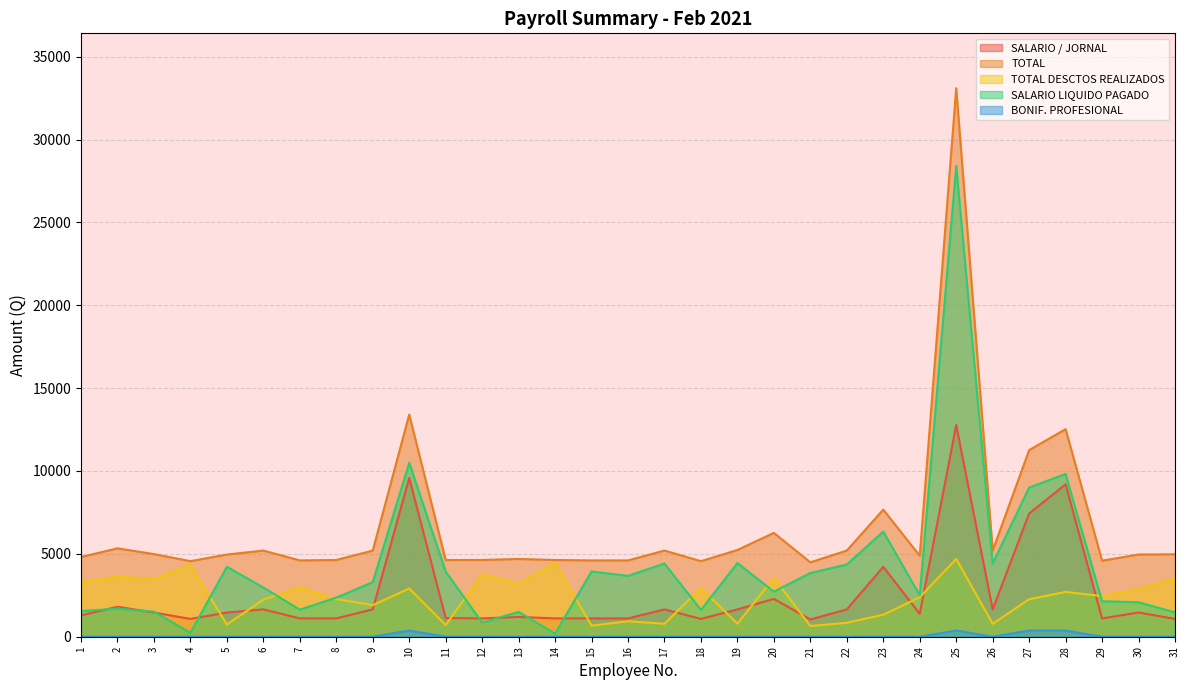

List the series in order of their peak value, lowest first.

BONIF. PROFESIONAL, TOTAL DESCTOS REALIZADOS, SALARIO / JORNAL, SALARIO LIQUIDO PAGADO, TOTAL